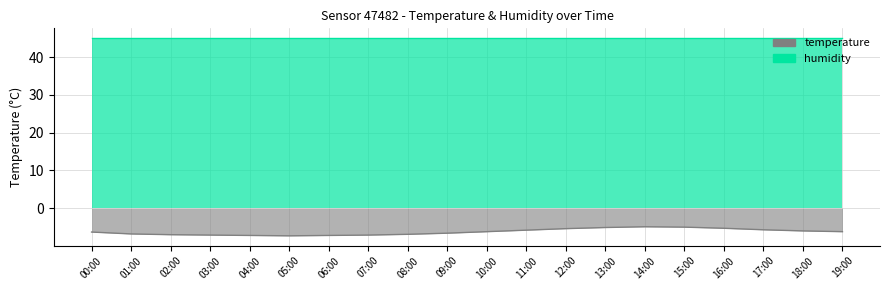

Which category has the lowest value in the temperature series?

05:00